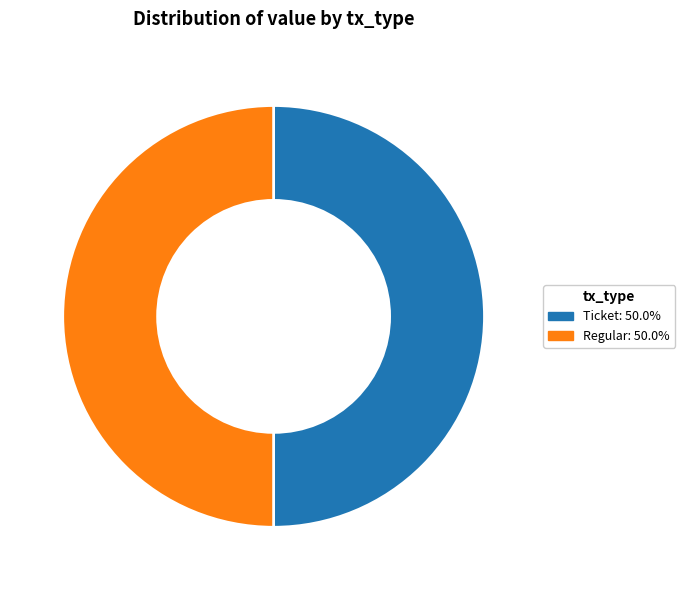

Count the number of slices in the pie.

2